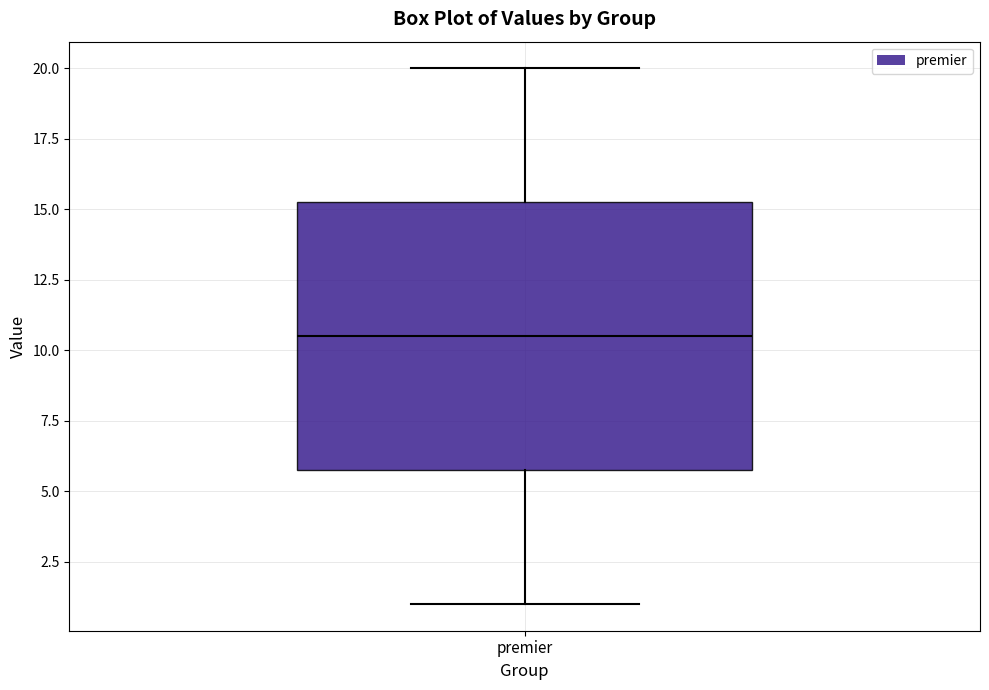

Transcribe this box plot: give where the median line is, the range the box spans, and where the two whiskers end, as read against the y-axis. The values are not printed on the chart, so give them approximately, as read against the axis.

median 10.5, box 6.0 to 15.5, whiskers 1.0 to 20.0